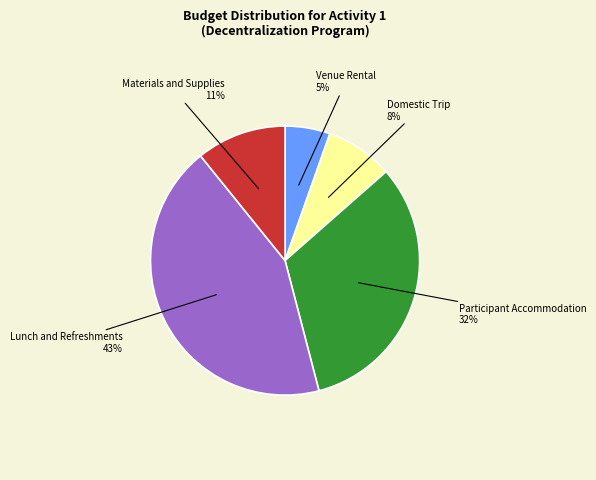

To the nearest percent, what is the difference between the largest and smallest slice percentages?

38%